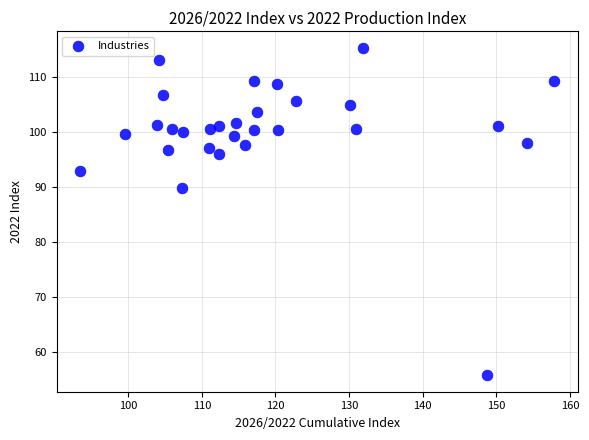

What Y value in the scatter plot is closest to 85?

89.9